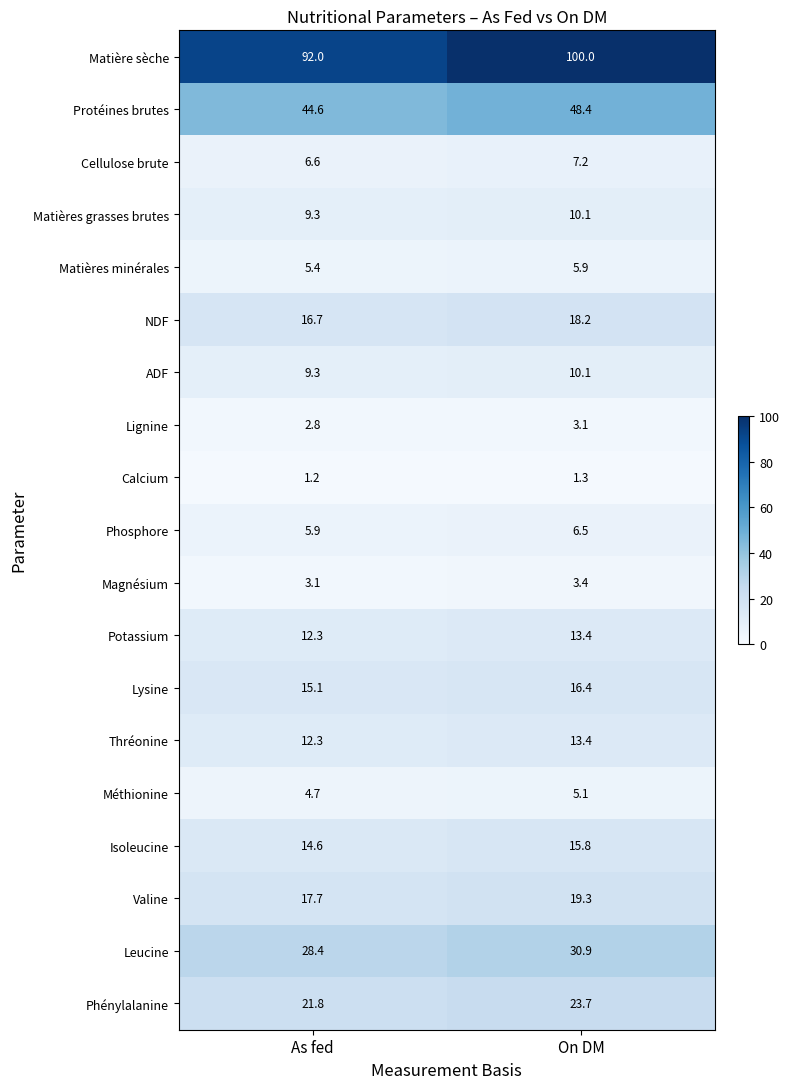

Which series changed the most between As fed and On DM?

Matière sèche